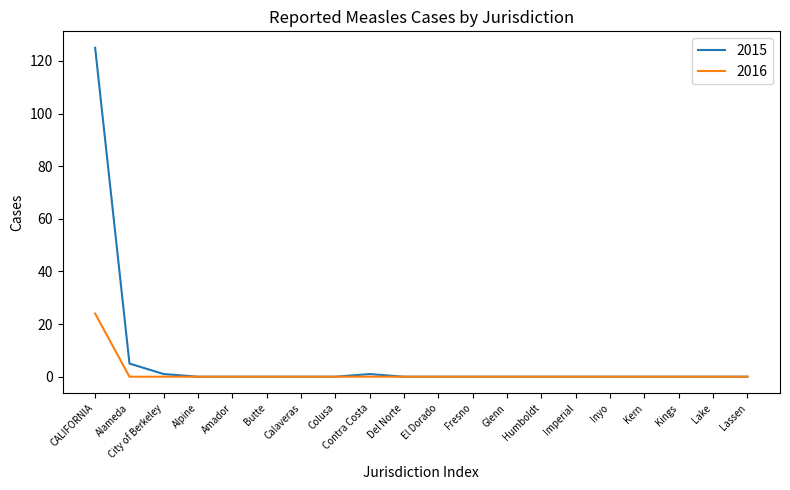

List the series in order of their peak value, lowest first.

2016, 2015